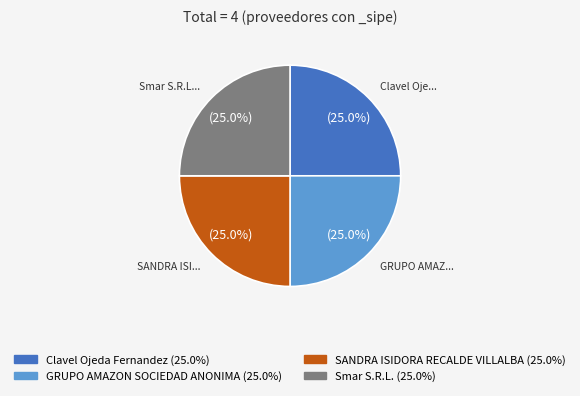

Is there any slice that represents more than half of the pie?

No